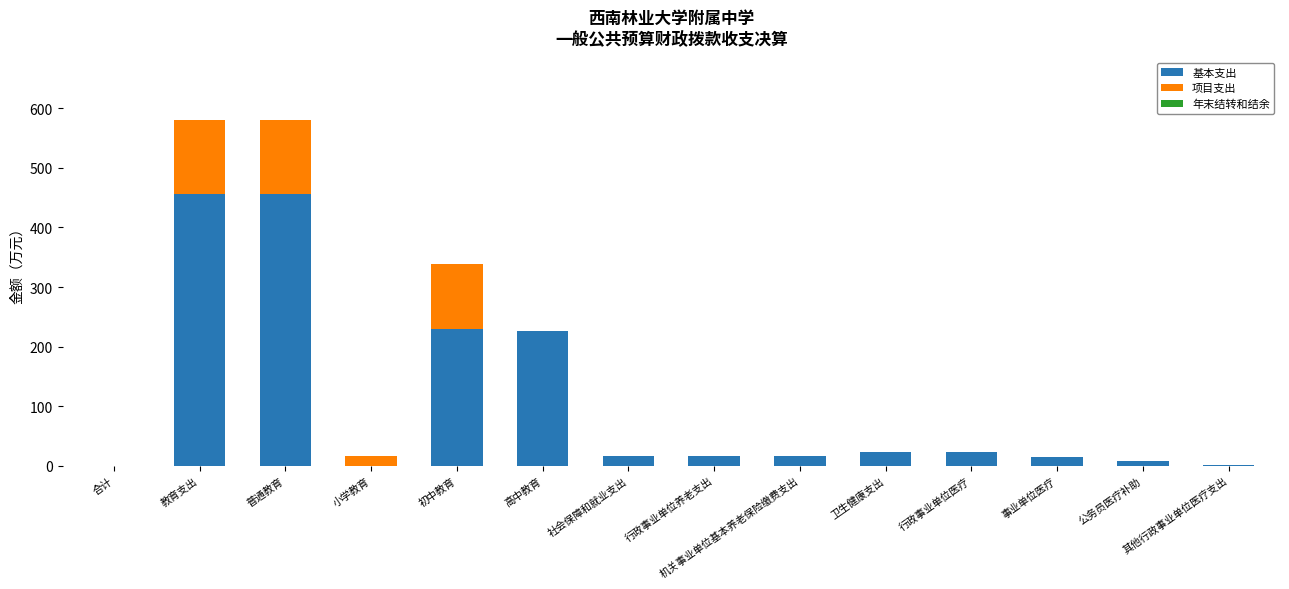

How many categories are shown in the chart?

14